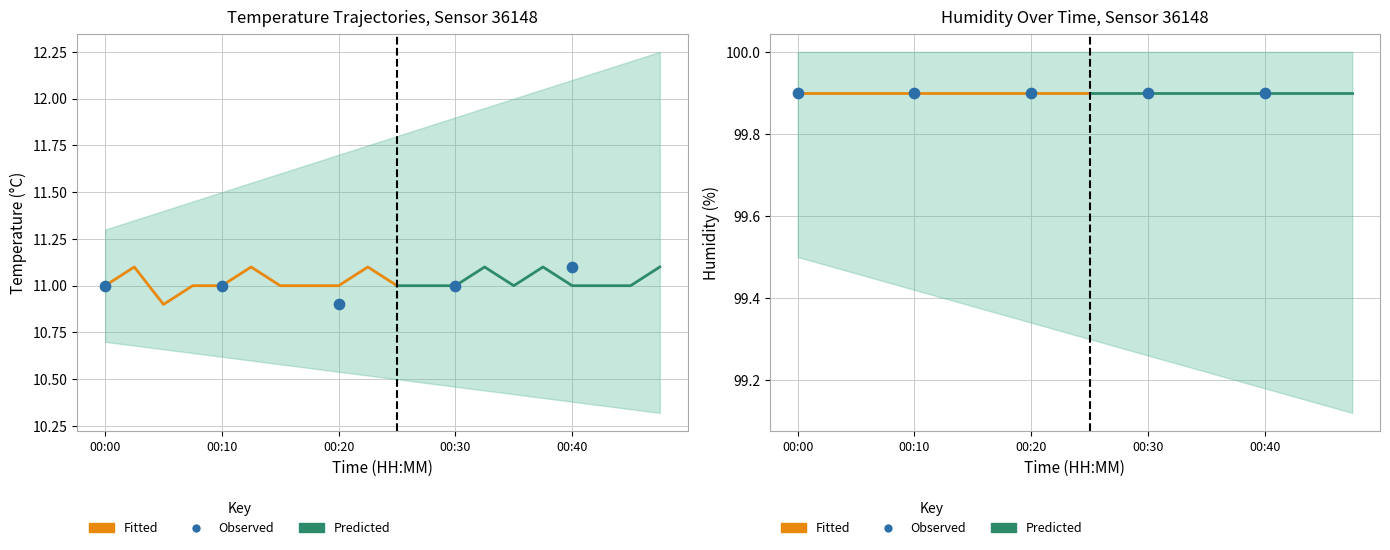

What is the total value across all series at 00:48?

111.0